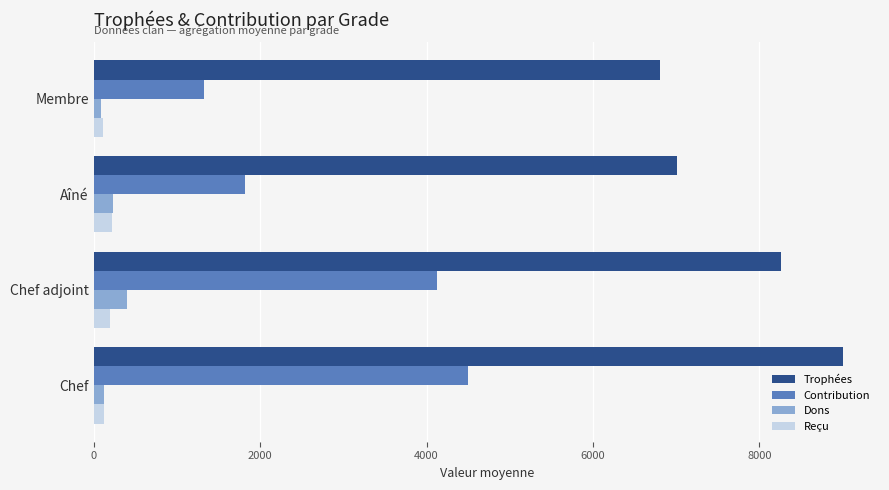

What is the difference between the maximum and minimum values in the Reçu series?

114.2